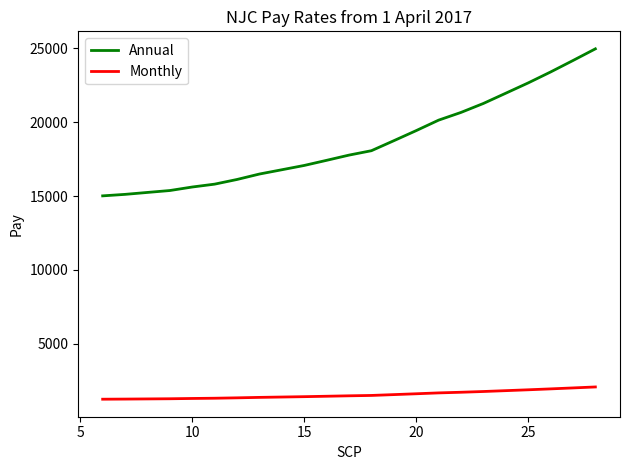

How many lines are shown in the chart?

2